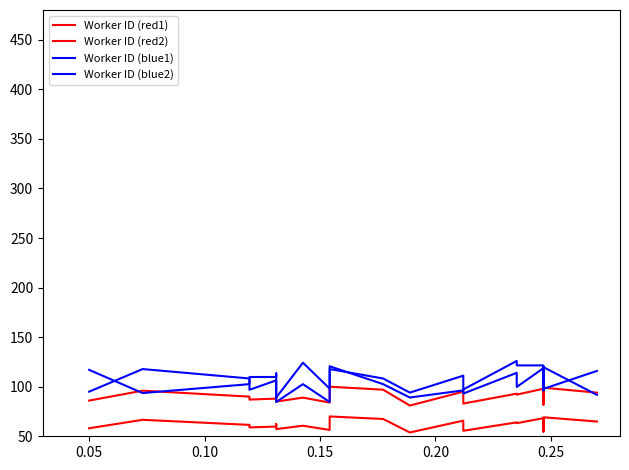

Does the chart have visible grid lines?

No